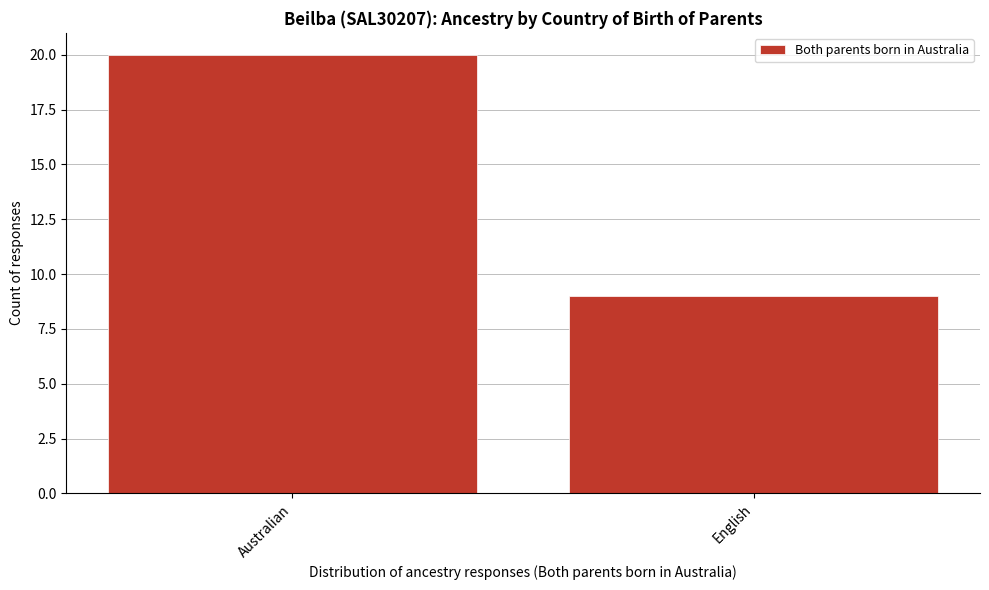

Reading left to right, extract all data points from this chart.

Australian=20	English=9